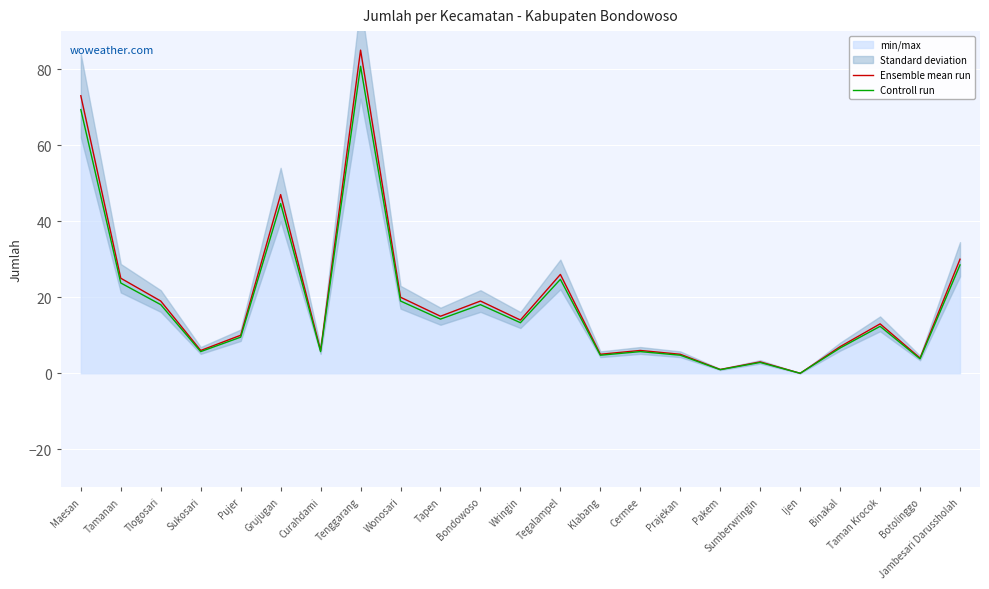

Read the Controll run value at Bondowoso.

18.1